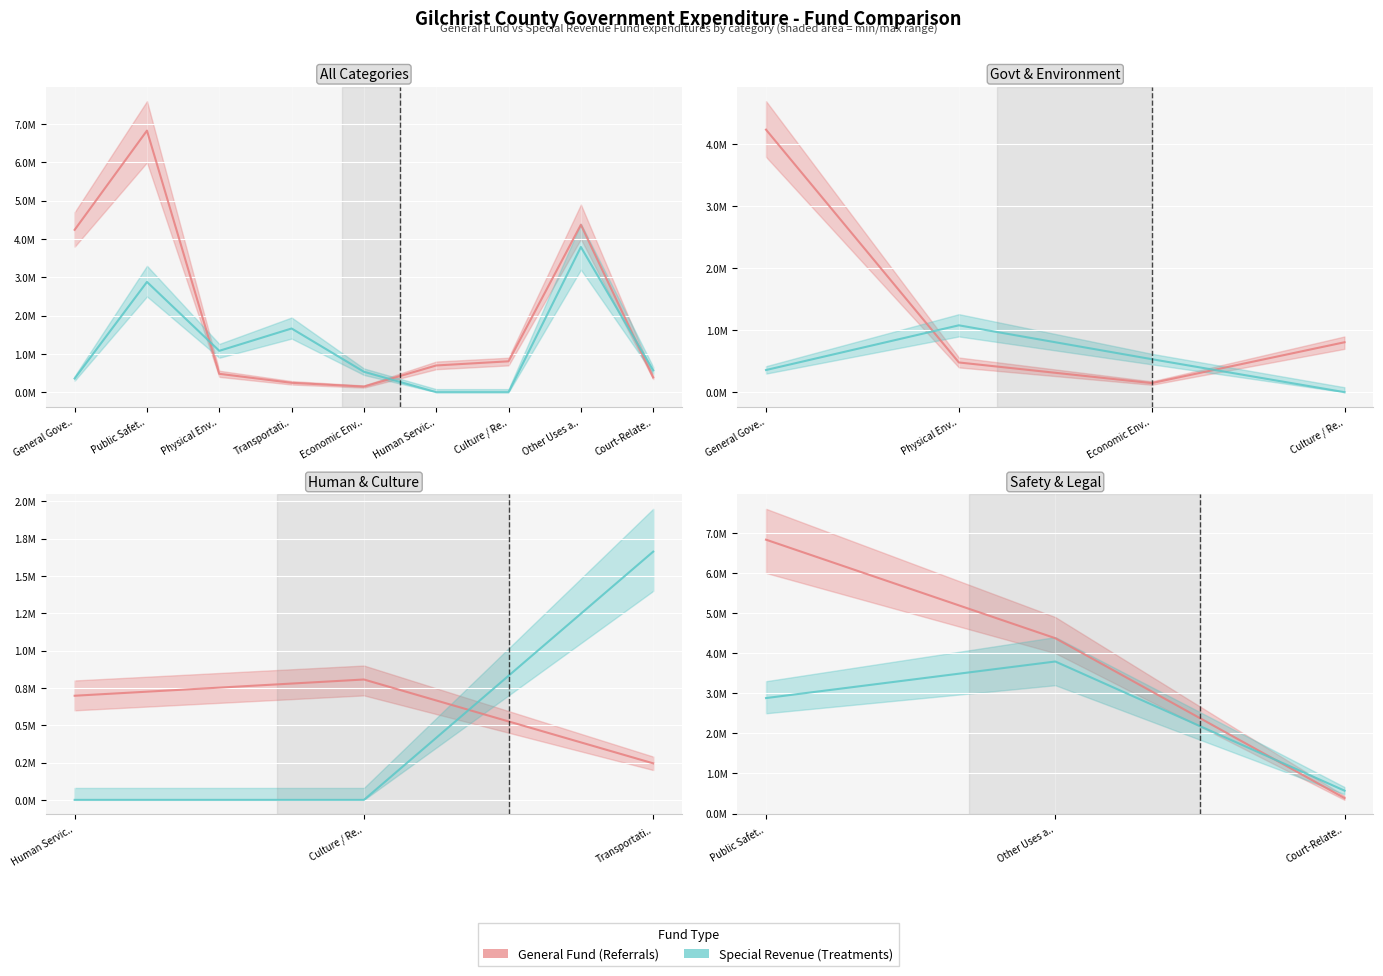

The value of Special Revenue (Treatments) at Physical Env.. is 1079906. True or false?

True